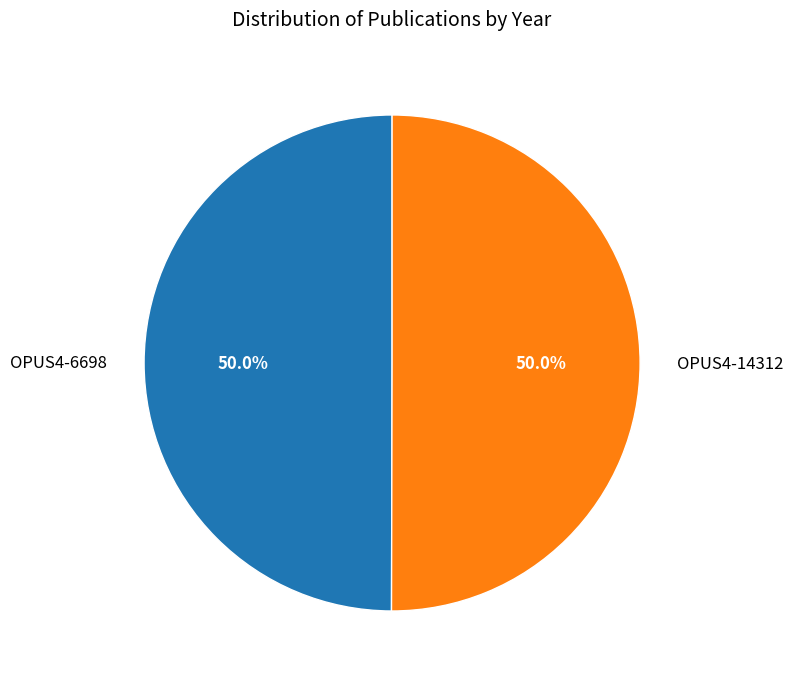

What percentage is NOT represented by OPUS4-14312?

50.0%